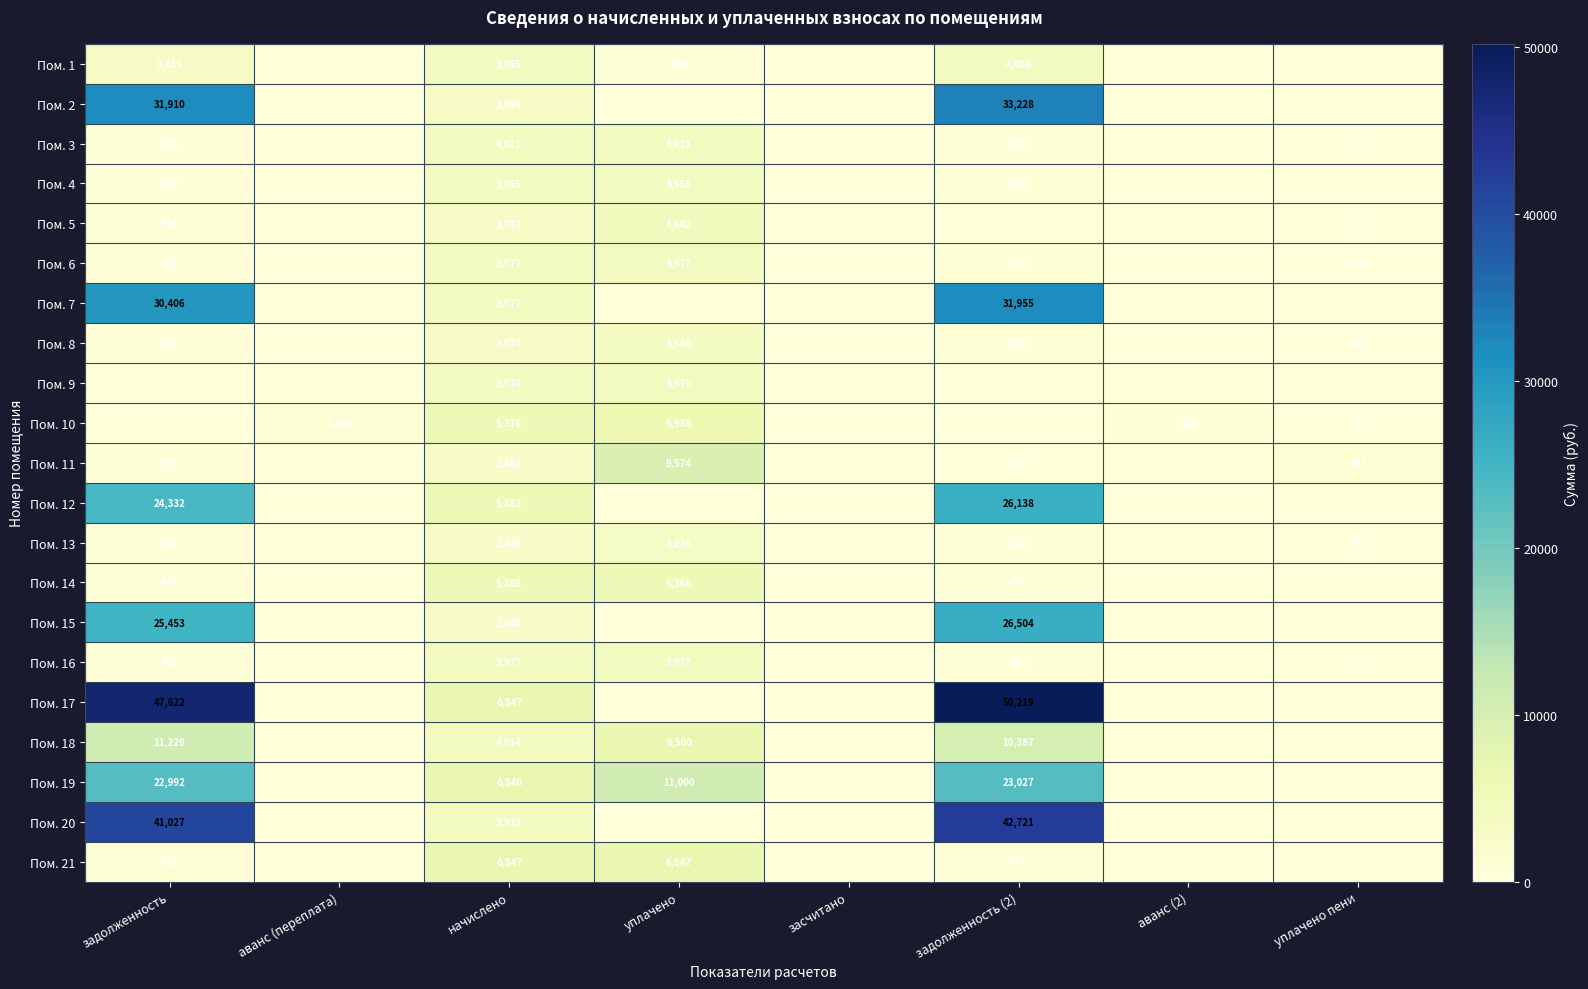

Where does the Пом. 18 series first go above 4013?

задолженность